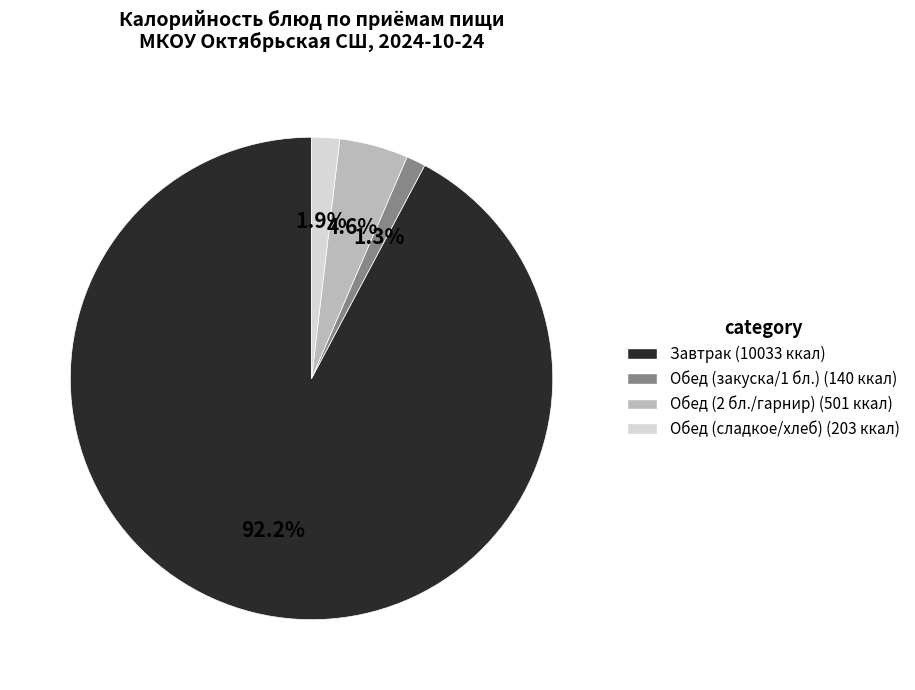

Is there any slice that represents more than half of the pie?

Yes